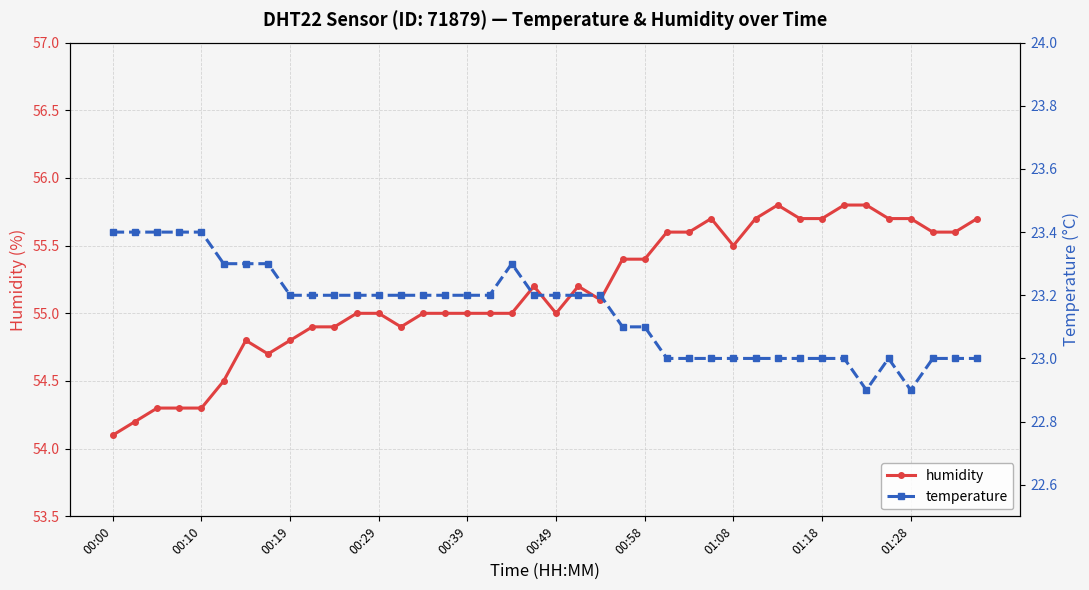

Rank the series by their maximum value, from highest to lowest.

humidity, temperature